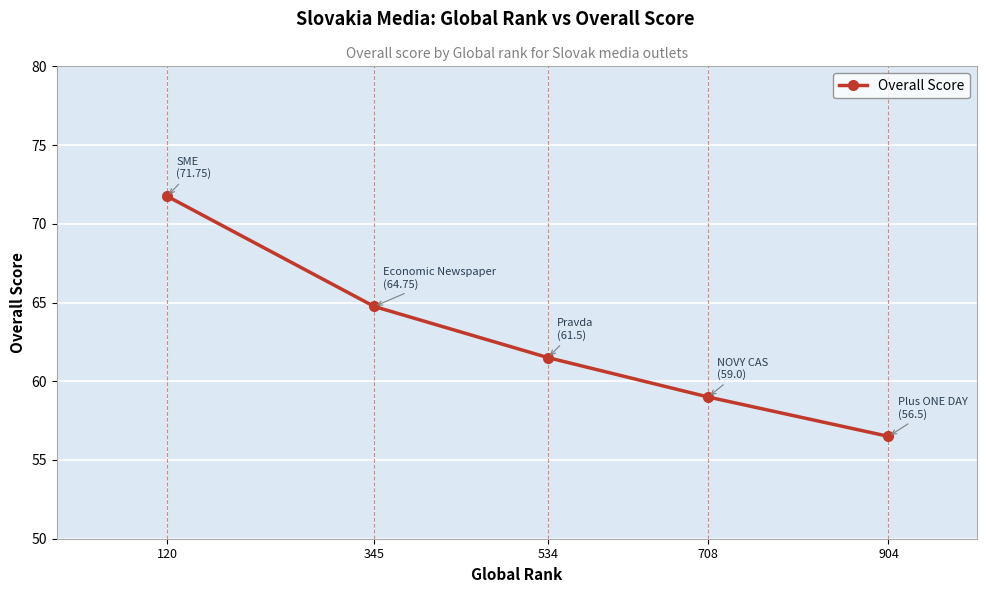

Does the chart have visible grid lines?

Yes